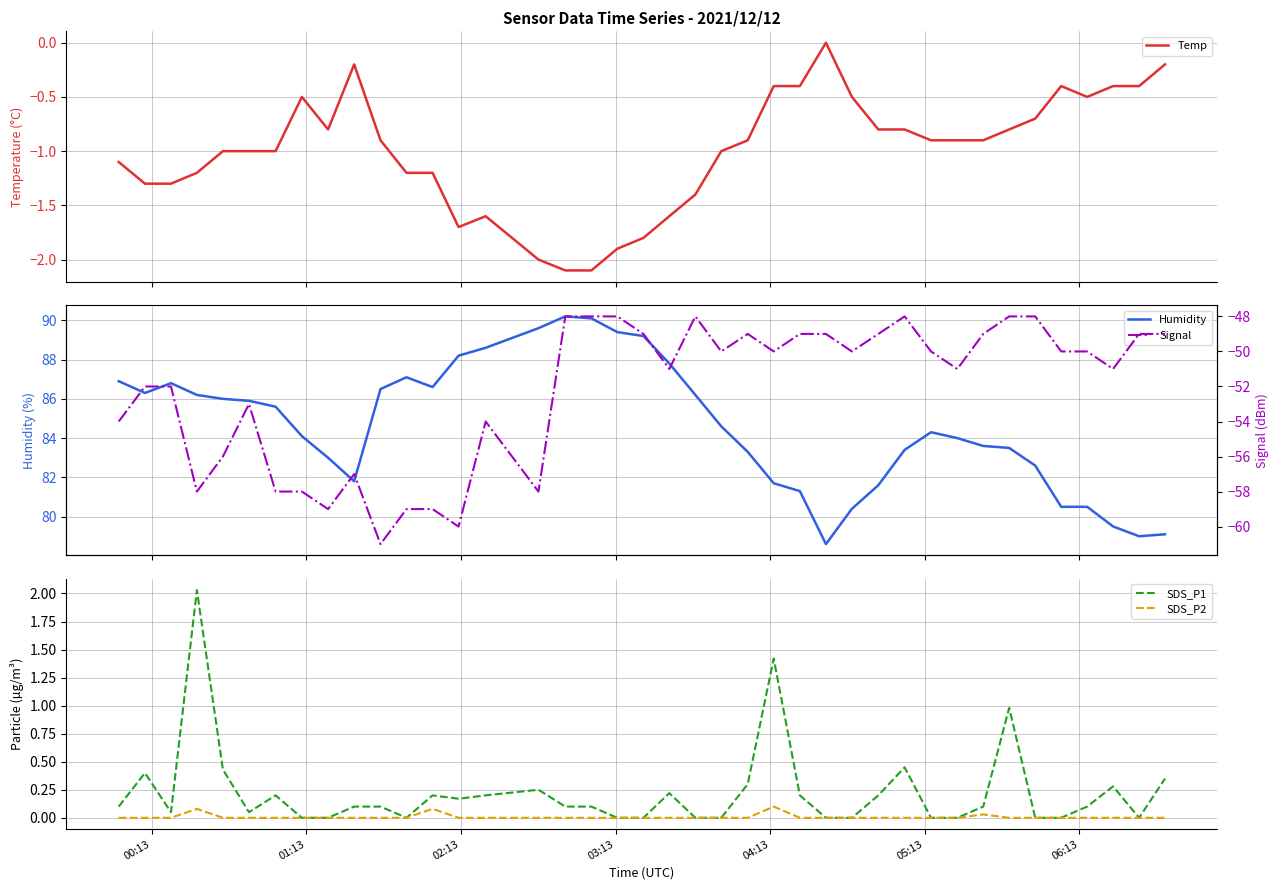

True or false: Humidity and SDS_P1 intersect in this chart.

False